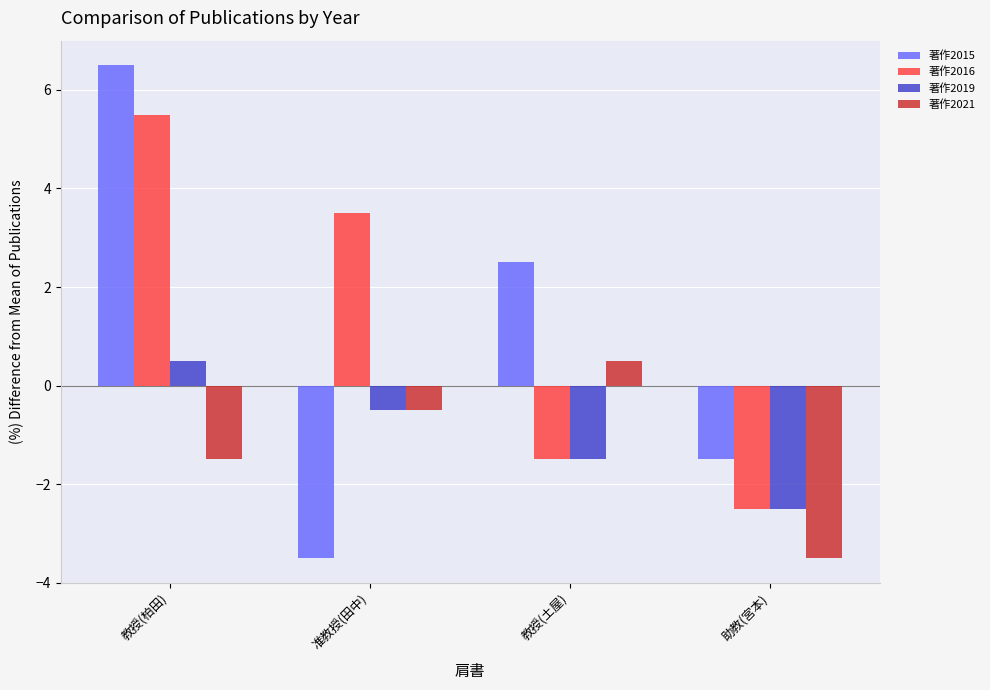

Is the value of 著作2021 at 教授(土屋) greater than the value of 著作2015 at 教授(土屋)?

No